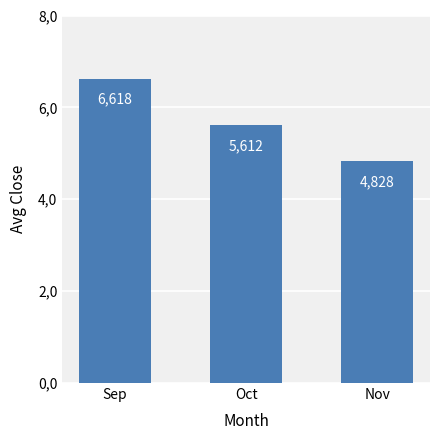

What is the ratio of the value at Oct to the value at Sep?

0.8